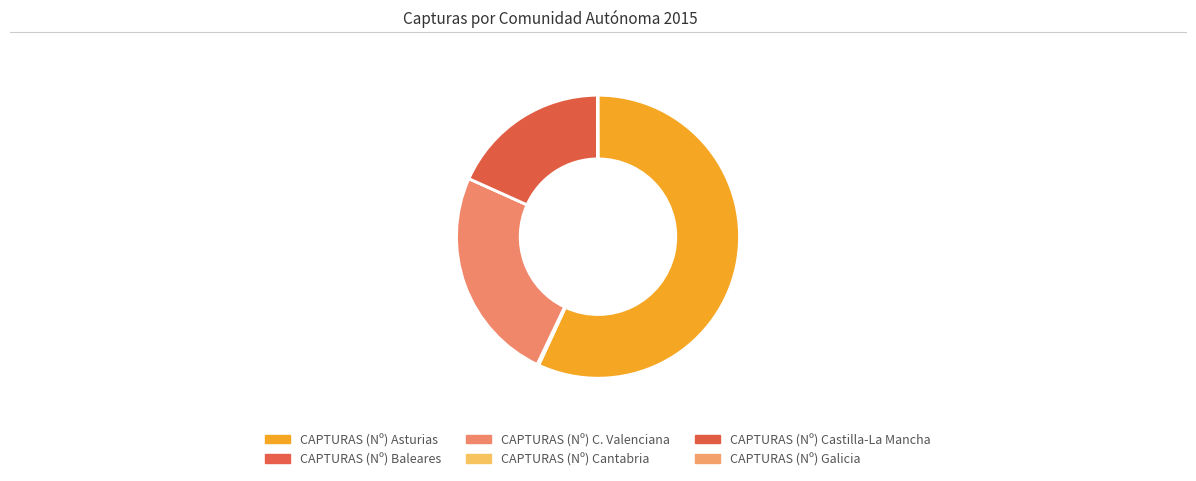

How many segments does this pie chart have?

6